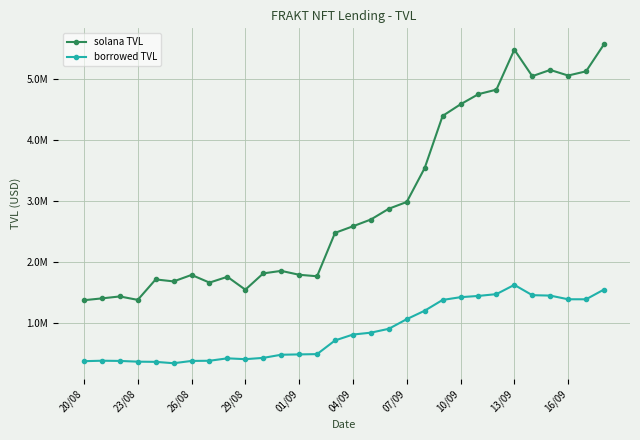

Rank the series by their maximum value, from lowest to highest.

borrowed TVL, solana TVL